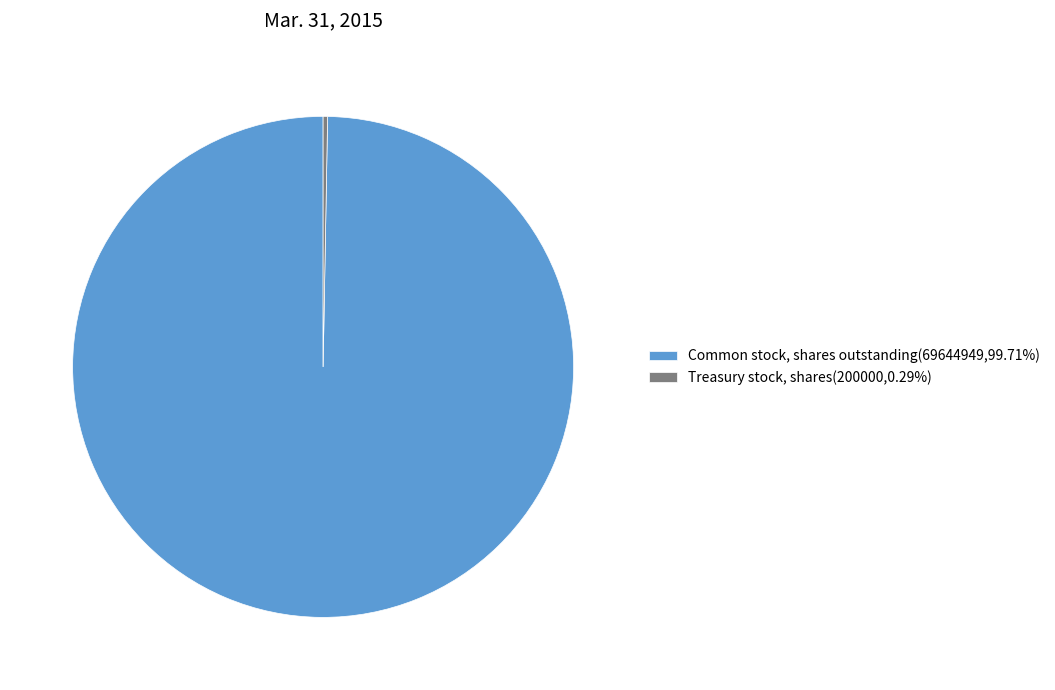

Is there any slice that represents more than half of the pie?

Yes